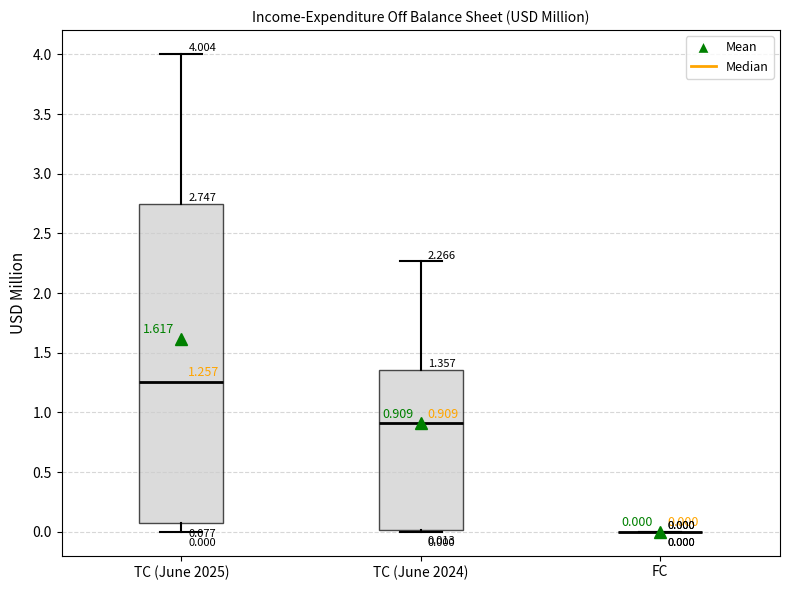

Comparing the boxes themselves (not the whiskers), which one is the tallest?

TC (June 2025)